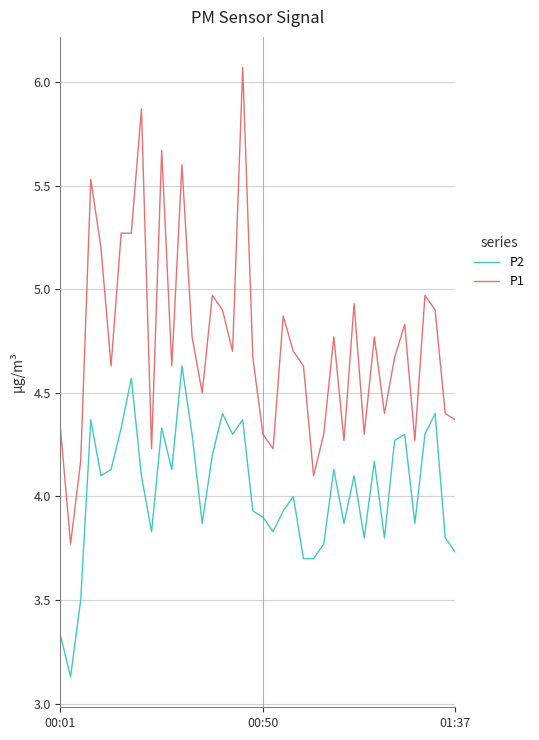

What is the lowest value of the P2 series?

3.1